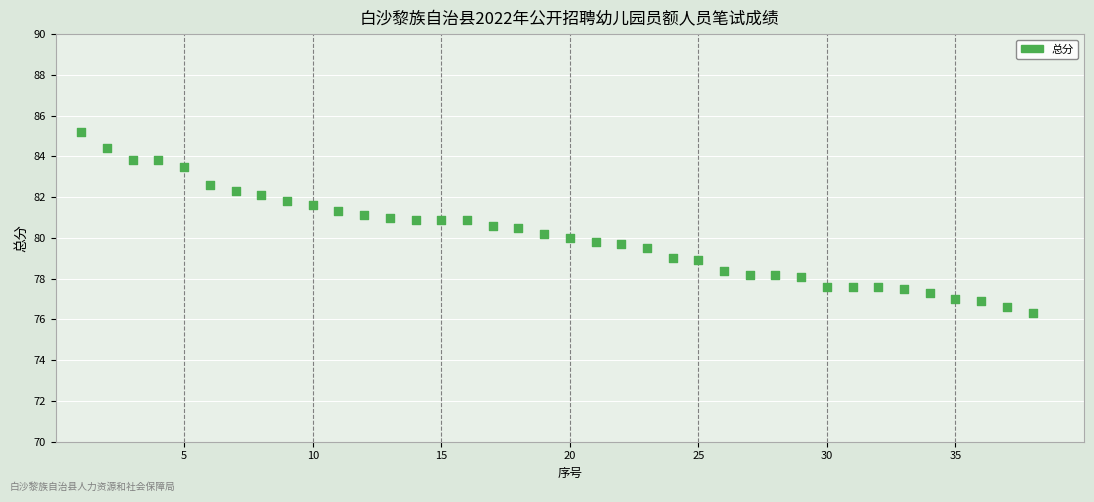

What is the range of X values (max minus min)?

37.0